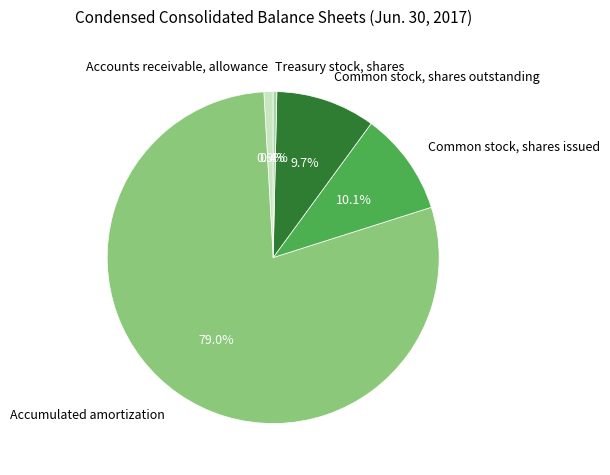

To the nearest percent, what is the average slice percentage?

20%